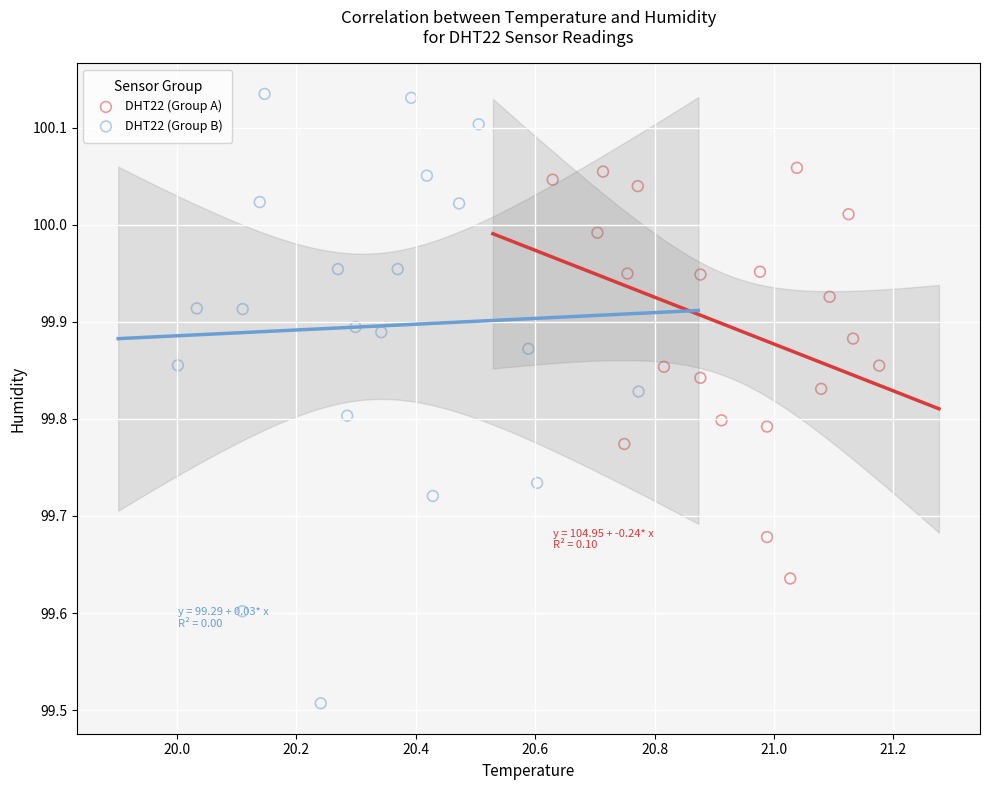

Which series has the largest Y range (max minus min)?

DHT22 (Group B)